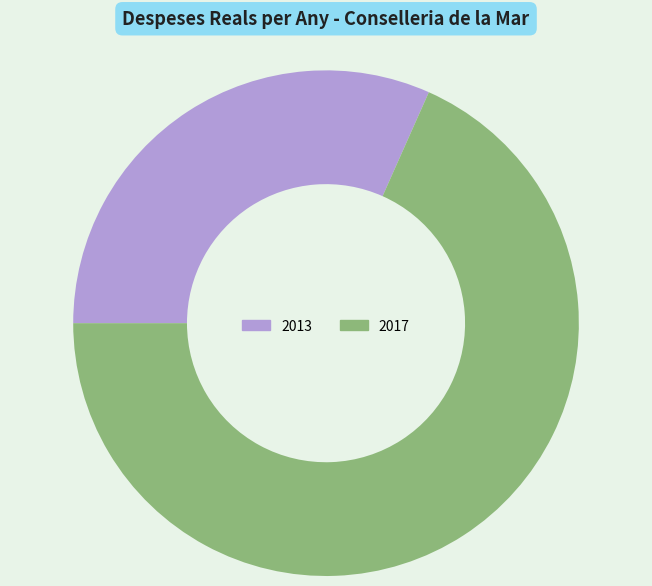

Is 2013 the majority of the pie?

No